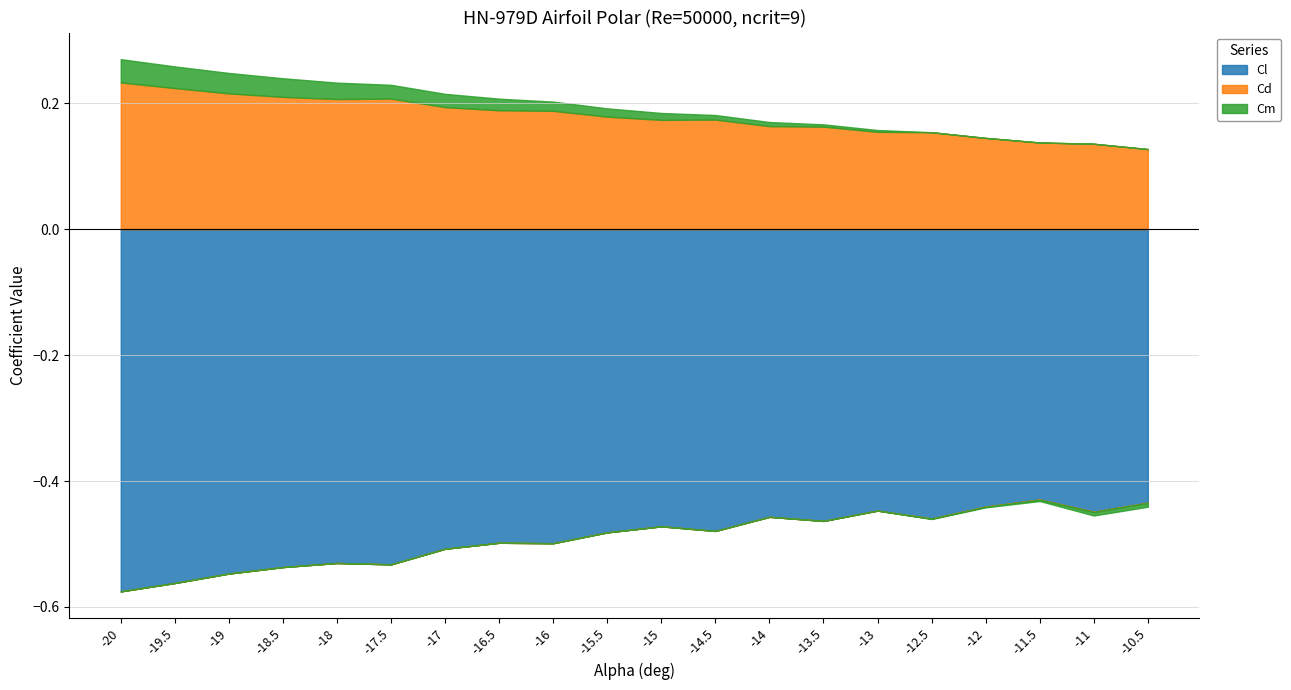

Does the chart display data point markers on the line(s)?

No